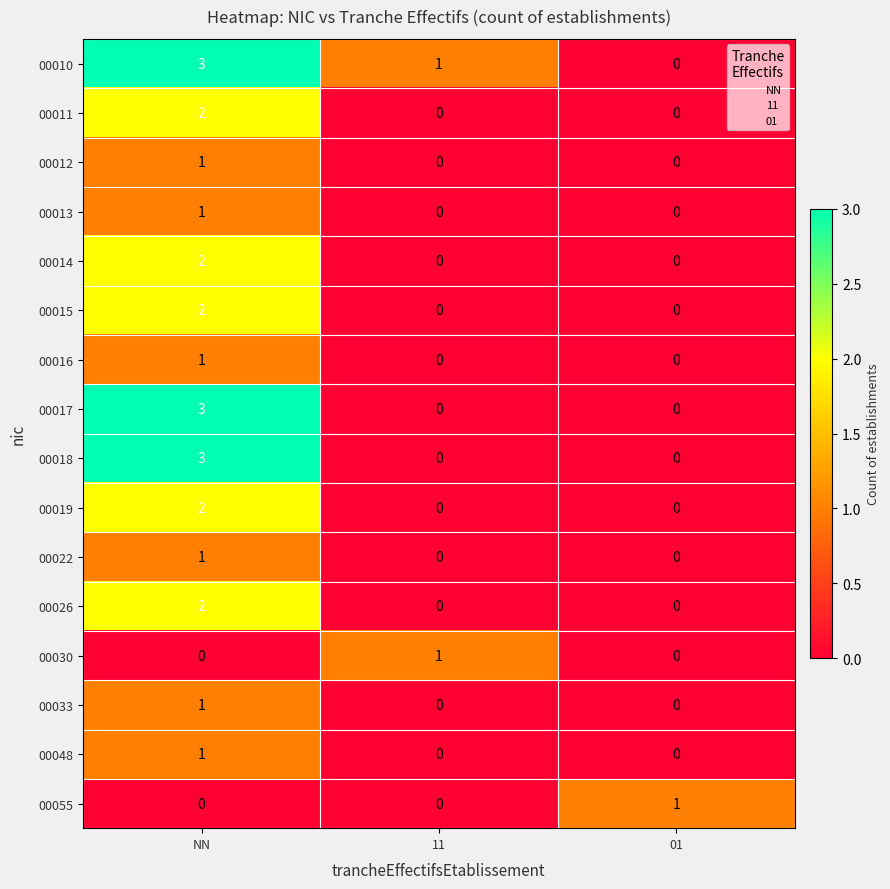

At which label does 00017 reach its peak?

NN